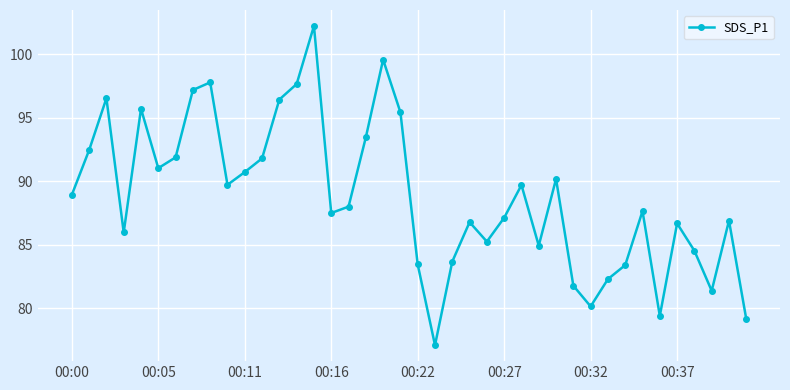

How many lines are shown in the chart?

1